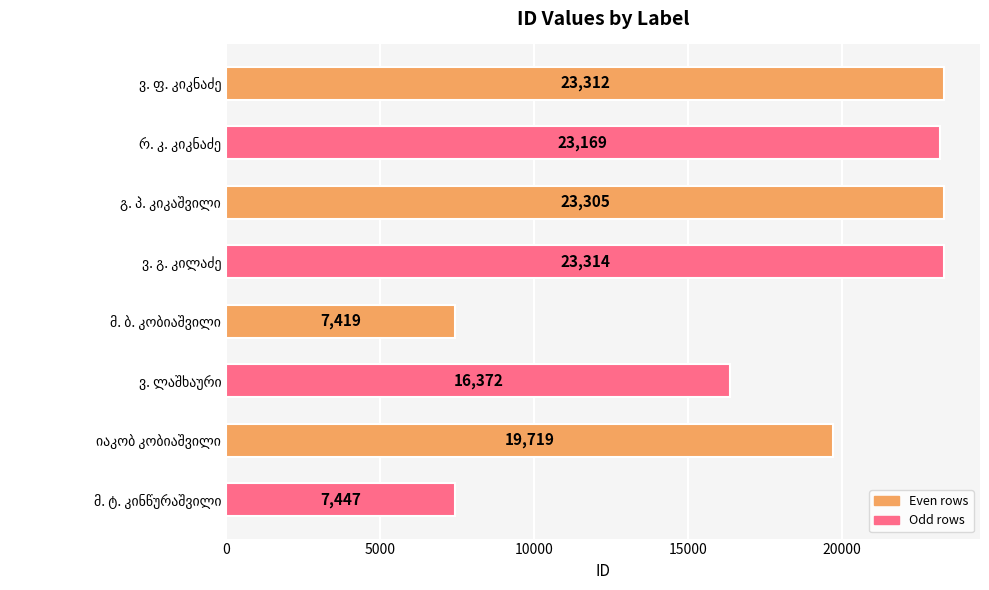

What is the value of the 3rd bar from the top?

23305